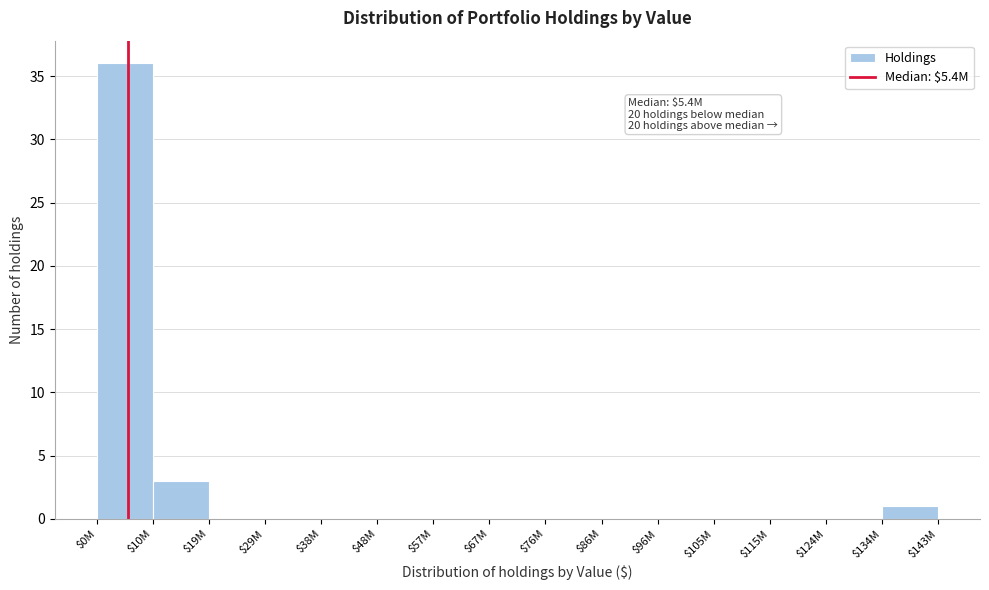

The chart shows a value of 15 at $29M. True or false?

False